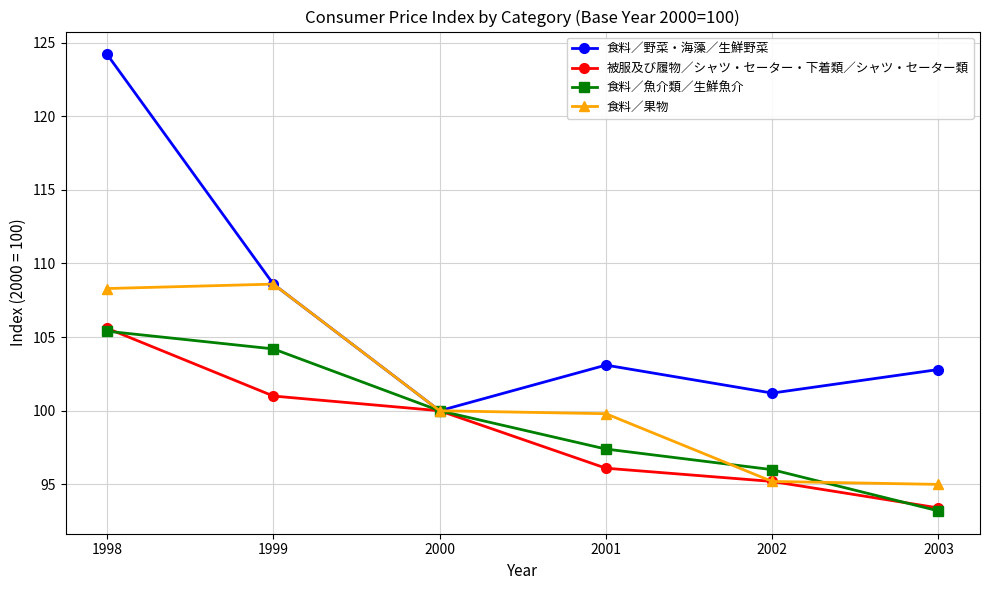

Which series has the largest range (max minus min)?

食料／野菜・海藻／生鮮野菜